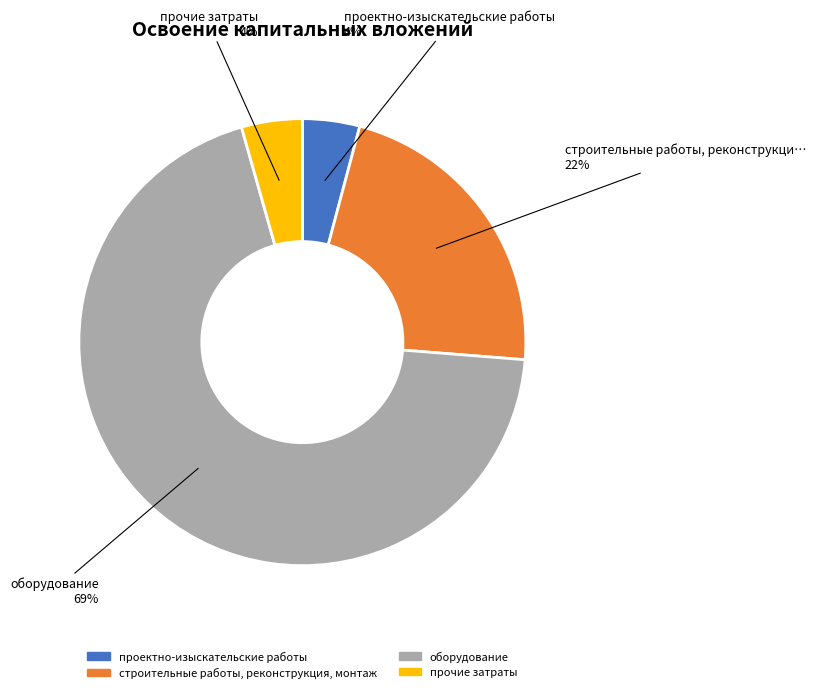

To the nearest percent, what is the difference between the проектно-изыскательские работы and строительные работы, реконструкция, монтаж slice percentages?

18%